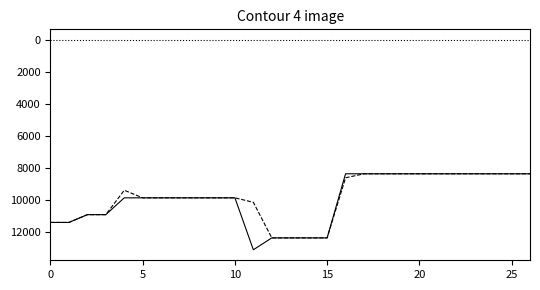

What is the greatest value displayed?

13102